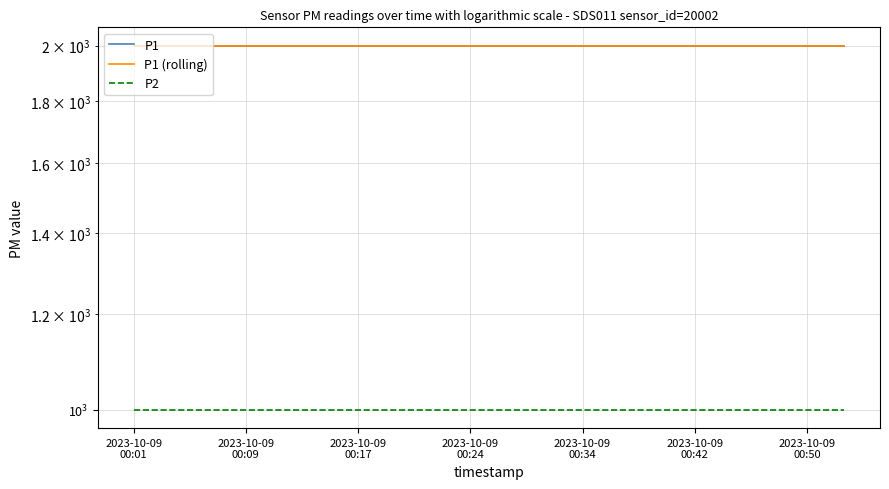

What is the label of the 17th point from the right?

2023-10-09 00:09